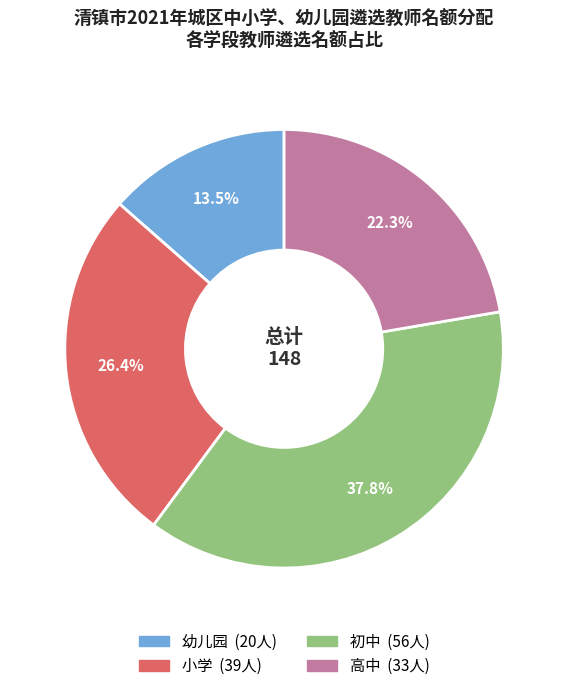

To the nearest percent, what is the difference between the 高中 and 幼儿园 slice percentages?

9%